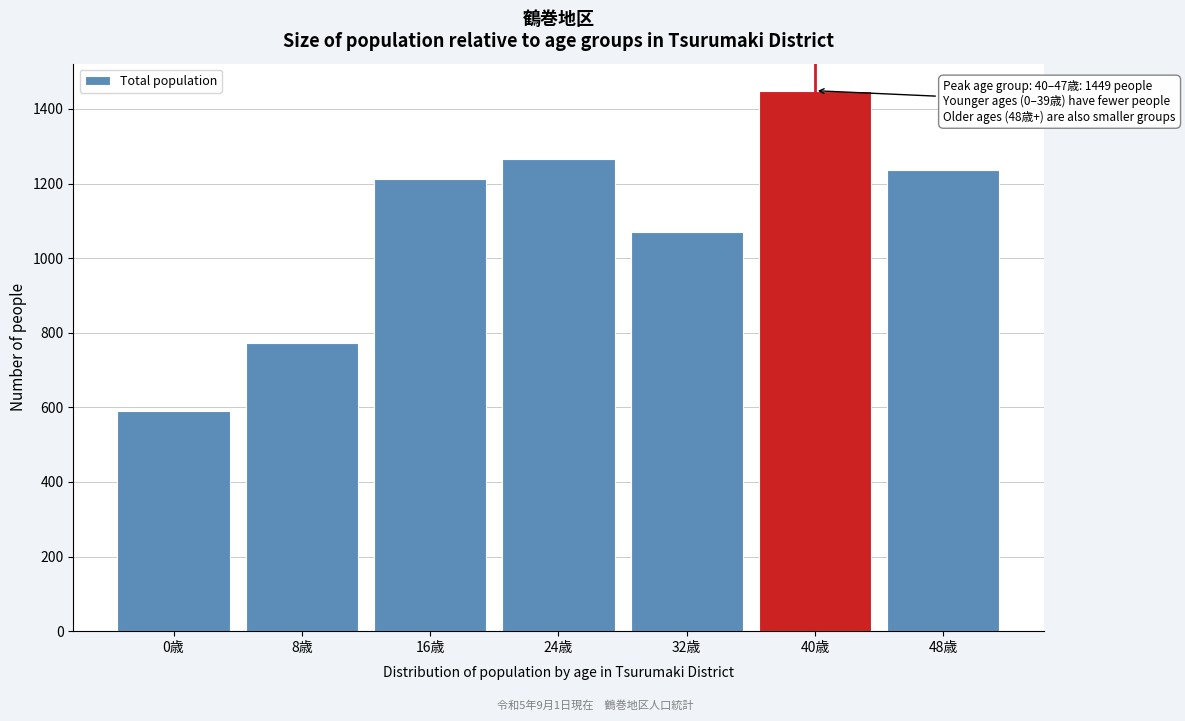

Reading right to left, transcribe all the data shown in this chart.

1236	1449	1069	1267	1213	772	589